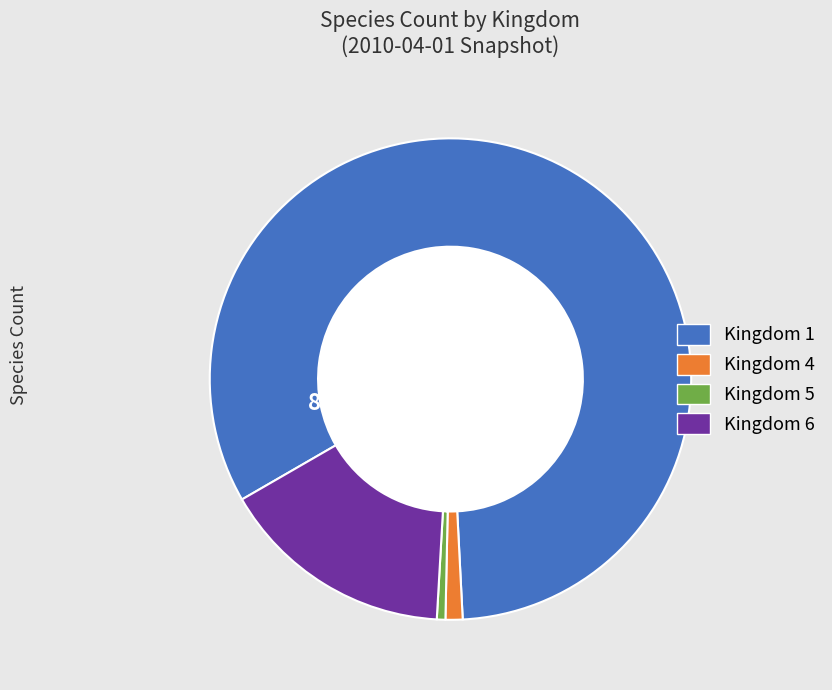

Which category has the biggest portion of the pie?

Kingdom 1